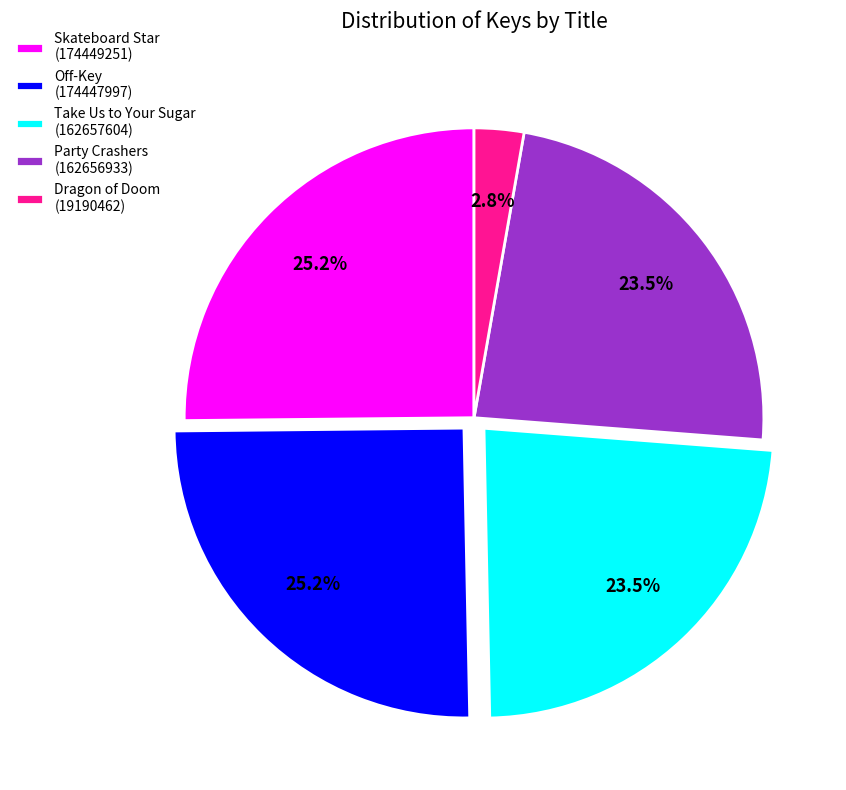

The Take Us to Your Sugar slice represents 29% of the pie. True or false?

False